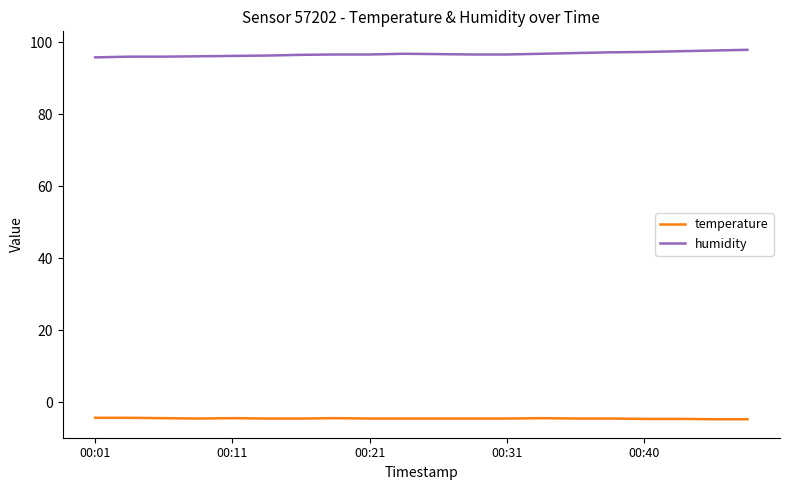

True or false: humidity and temperature cross at least once.

False